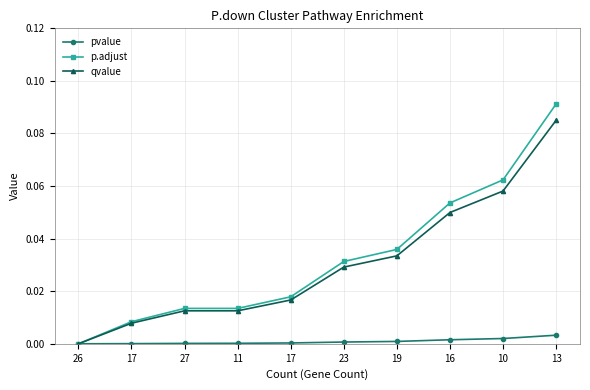

What are all the series names shown in the legend?

pvalue, p.adjust, qvalue